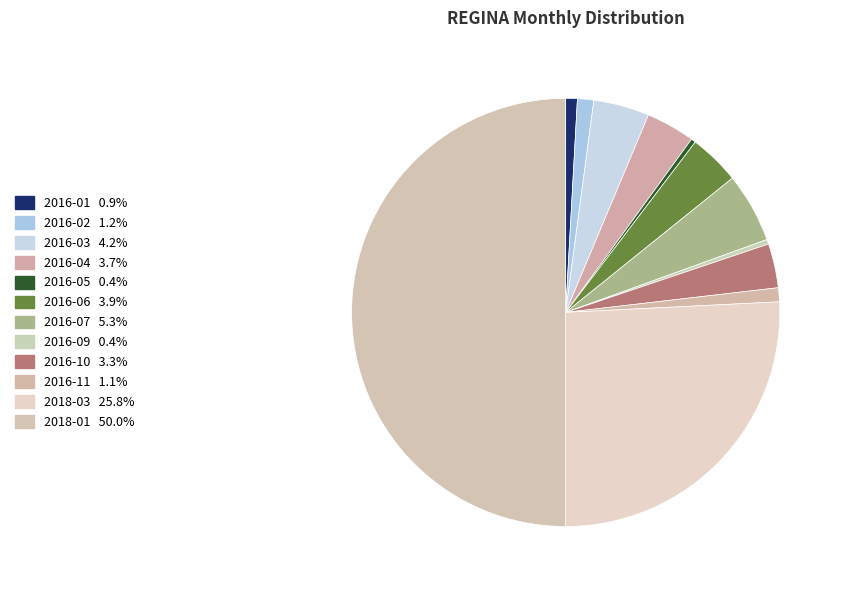

Rank the categories by value from highest to lowest.

2018-01, 2018-03, 2016-07, 2016-03, 2016-06, 2016-04, 2016-10, 2016-02, 2016-11, 2016-01, 2016-05, 2016-09